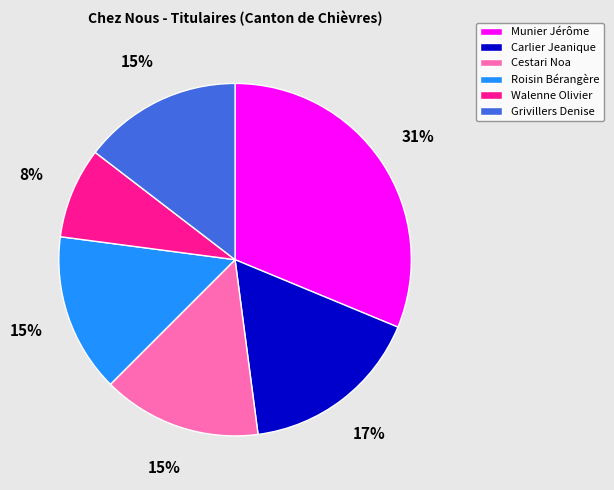

Is the sum of Walenne Olivier and Munier Jérôme greater than half?

No